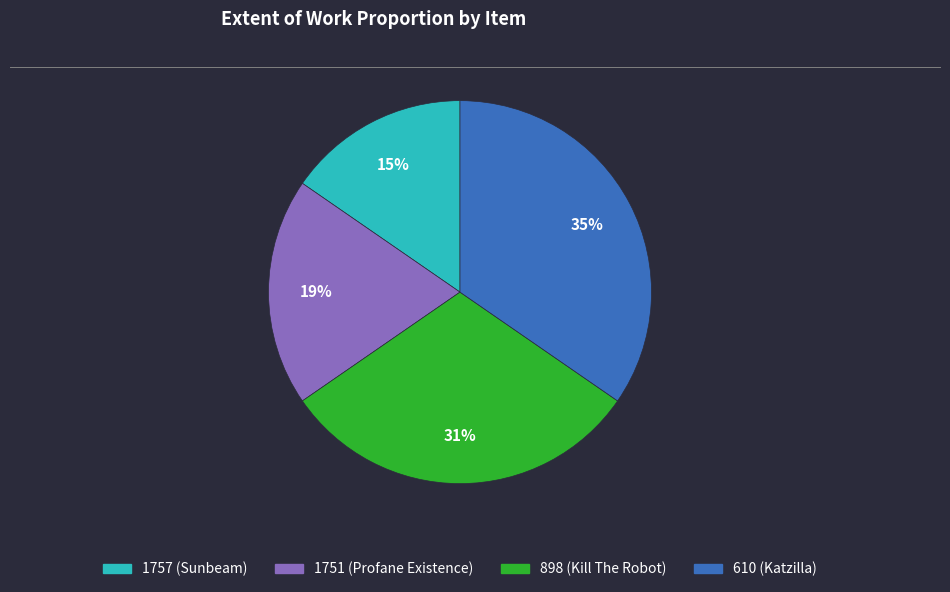

To the nearest percent, what portion does 610 (Katzilla) represent?

35%